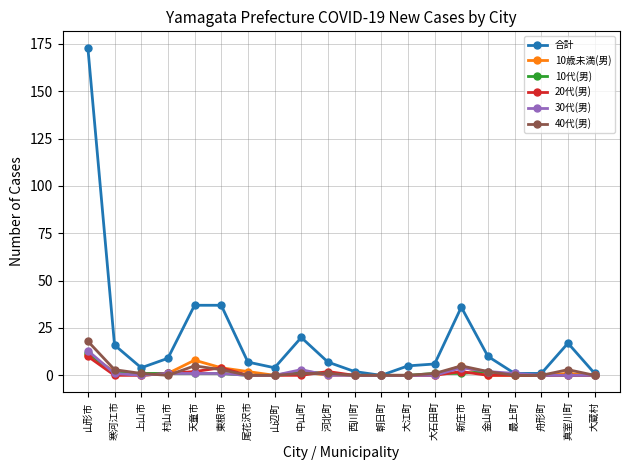

What is the difference between the highest and lowest values at 山辺町?

4